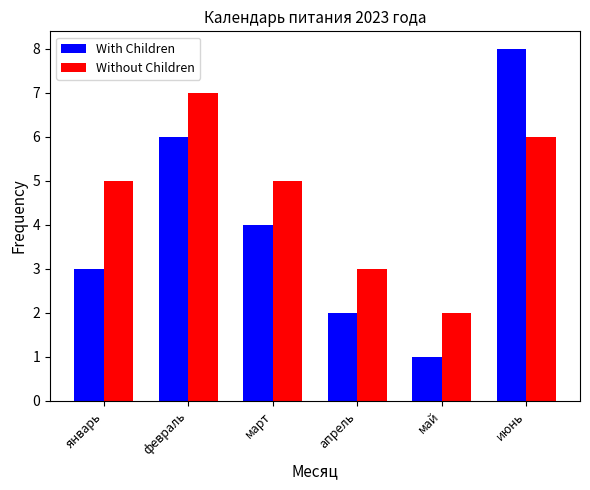

What position from the right is январь?

6